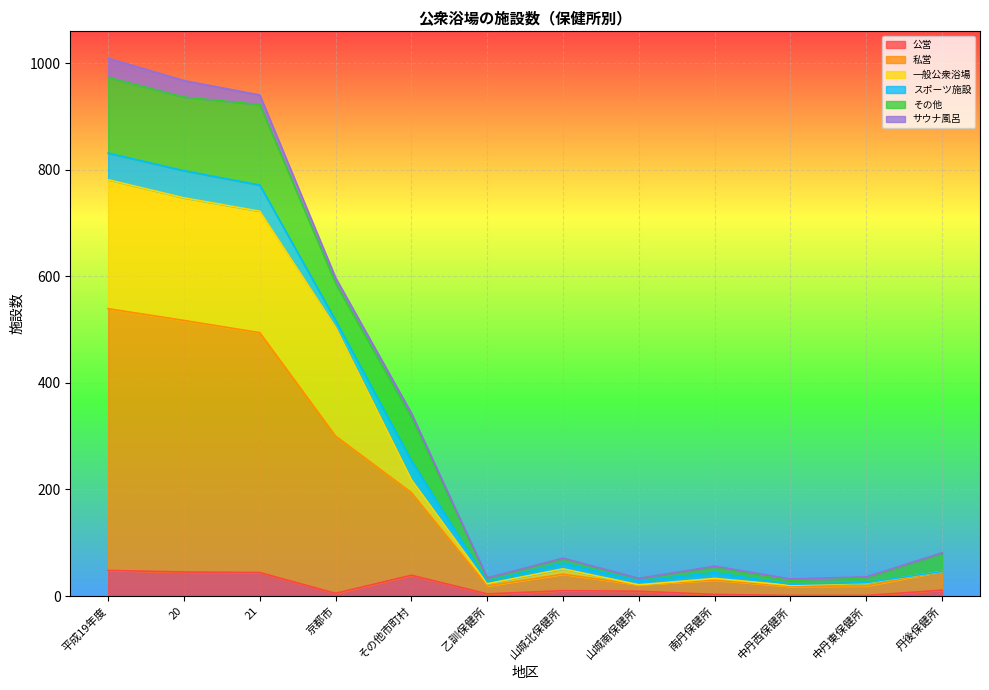

Rank the categories by その他 value from highest to lowest.

平成19年度, 20, 21, 京都市, その他市町村, 丹後保健所, 山城北保健所, 南丹保健所, 山城南保健所, 乙訓保健所, 中丹東保健所, 中丹西保健所